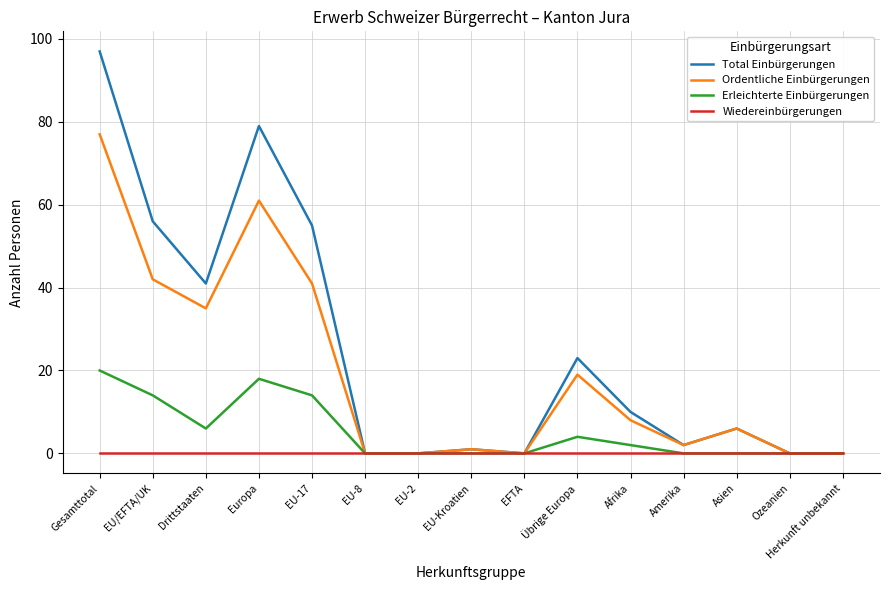

At EU/EFTA/UK, list the series in order from largest to smallest.

Total Einbürgerungen, Ordentliche Einbürgerungen, Erleichterte Einbürgerungen, Wiedereinbürgerungen